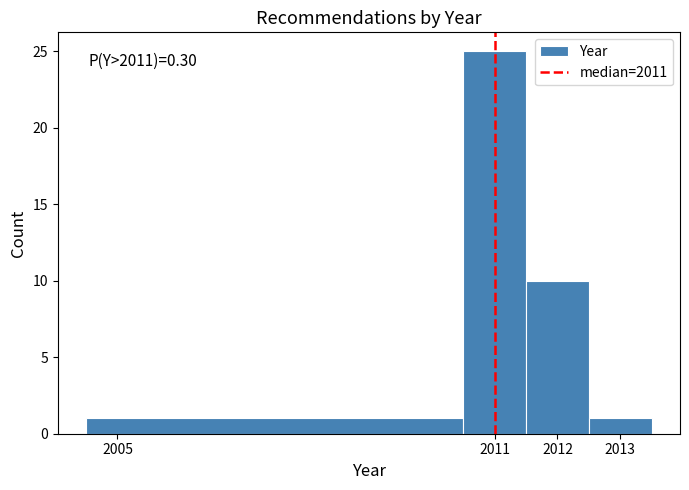

Which range on the x-axis has the tallest bar?

2010.5 to 2011.5